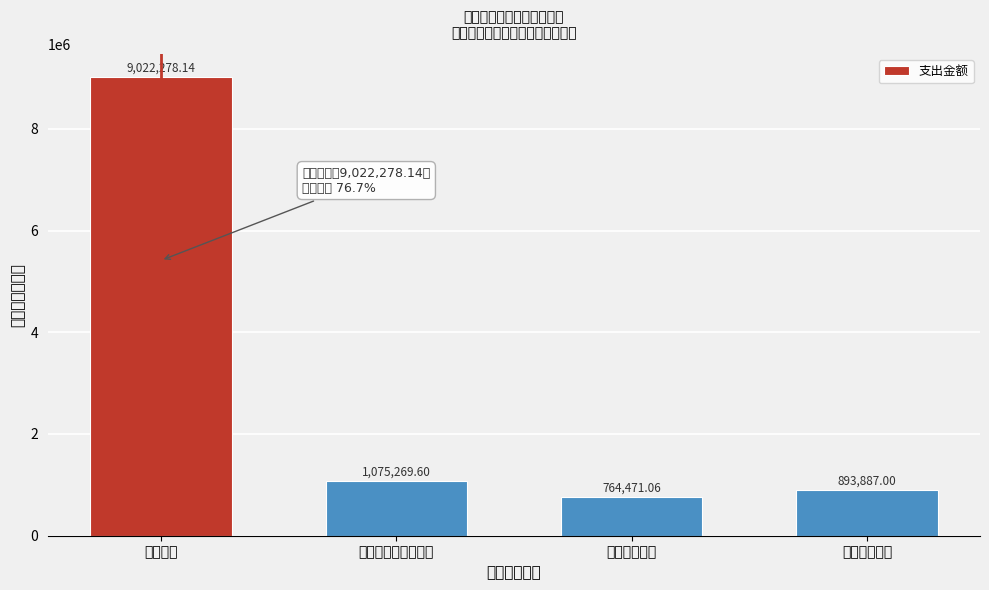

What is the average value?

2938976.5